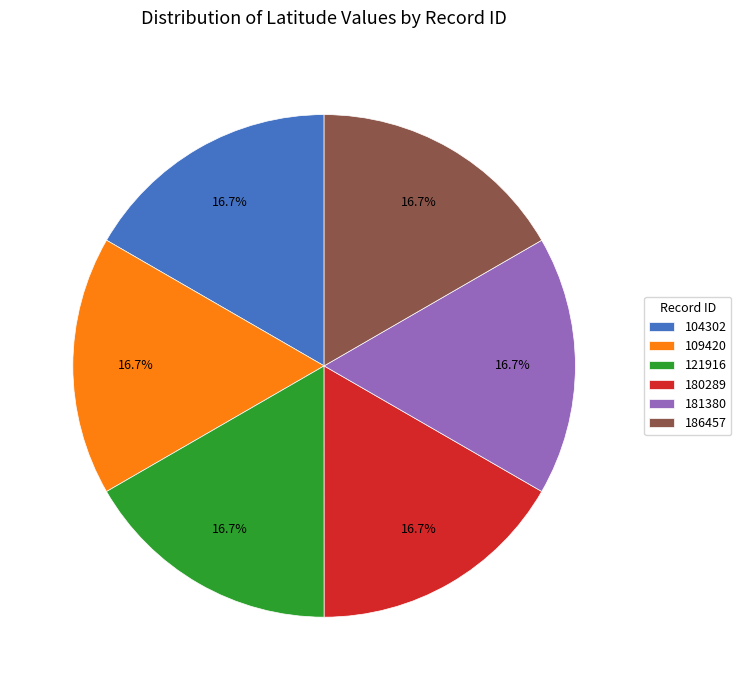

Does 121916 represent more than half of the total?

No